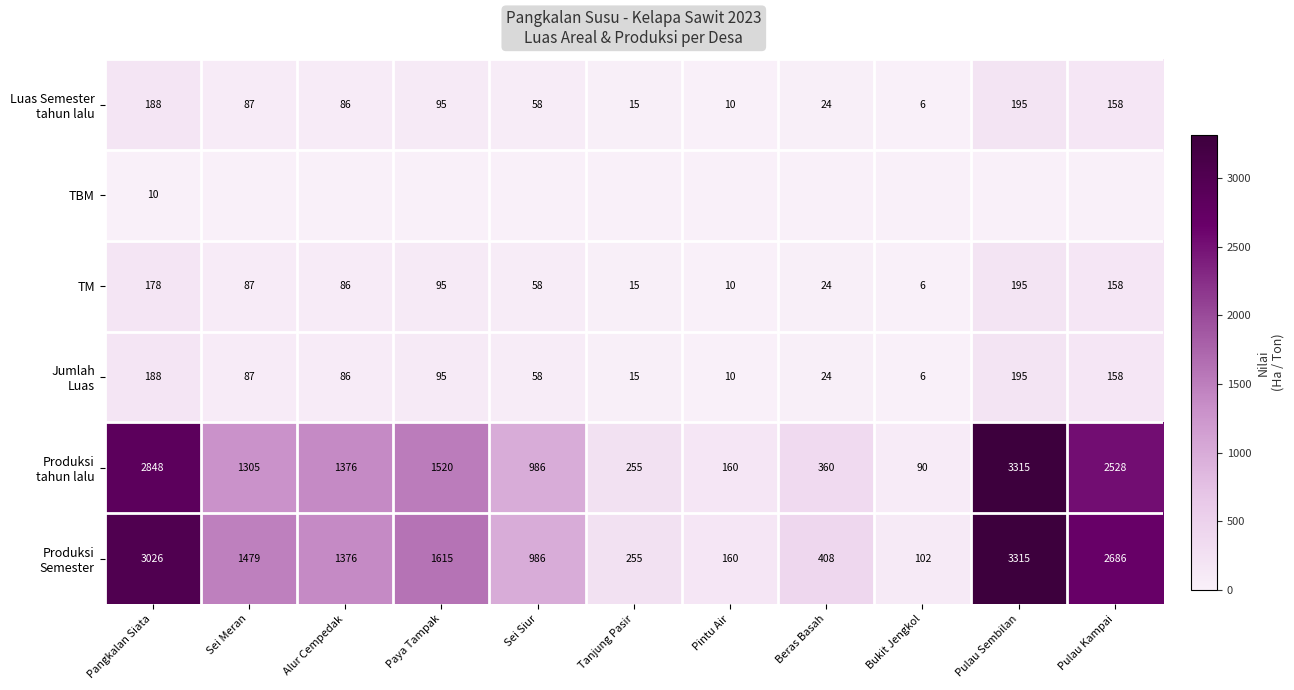

Where does the TM series first go above 86?

Pangkalan Siata